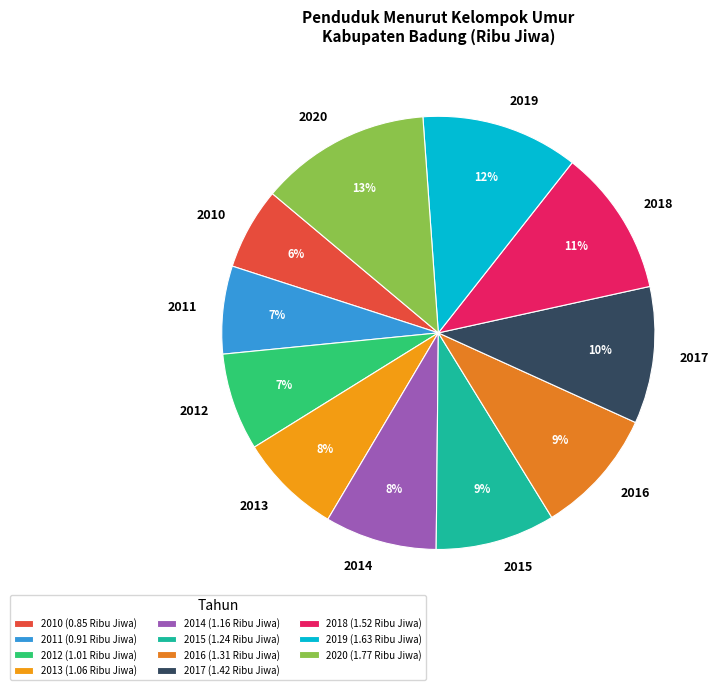

Between 2012 and 2018, which is larger?

2018